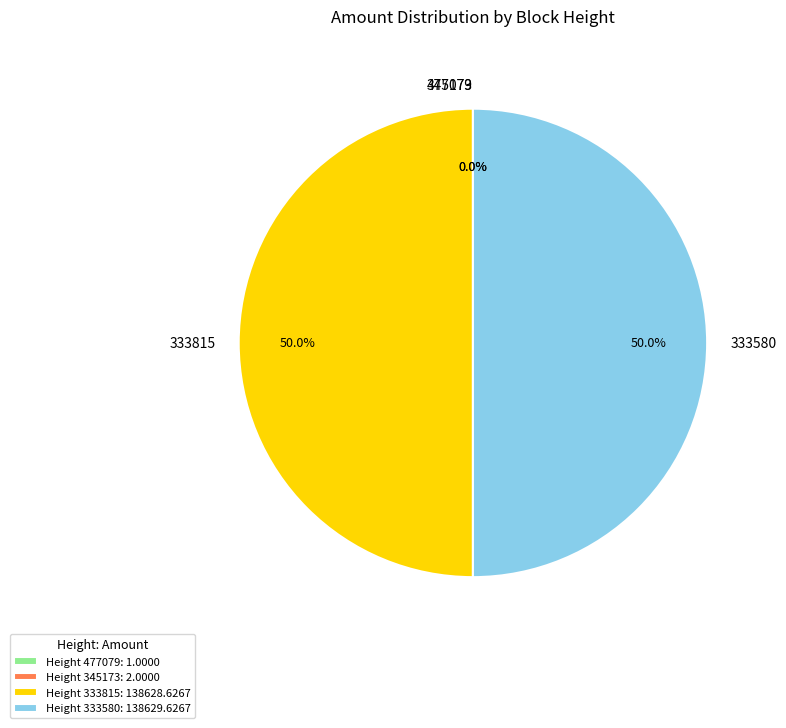

What is the ratio of the value at 333815 to the value at 333580?

1.0